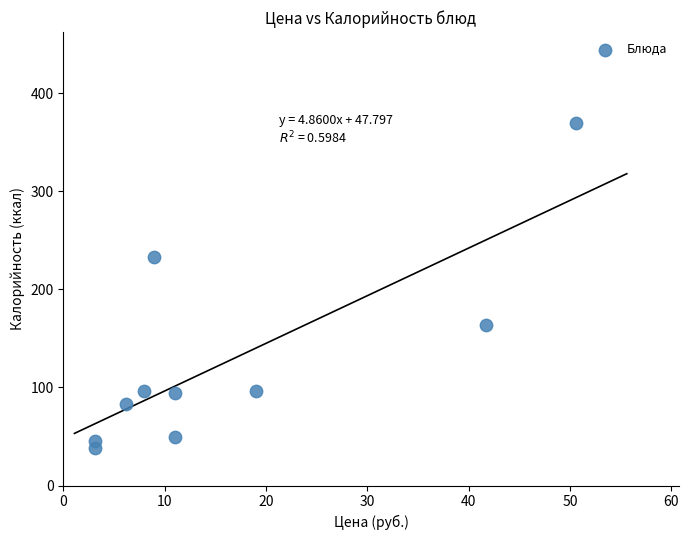

What Y value in the scatter plot is closest to 203?

232.6